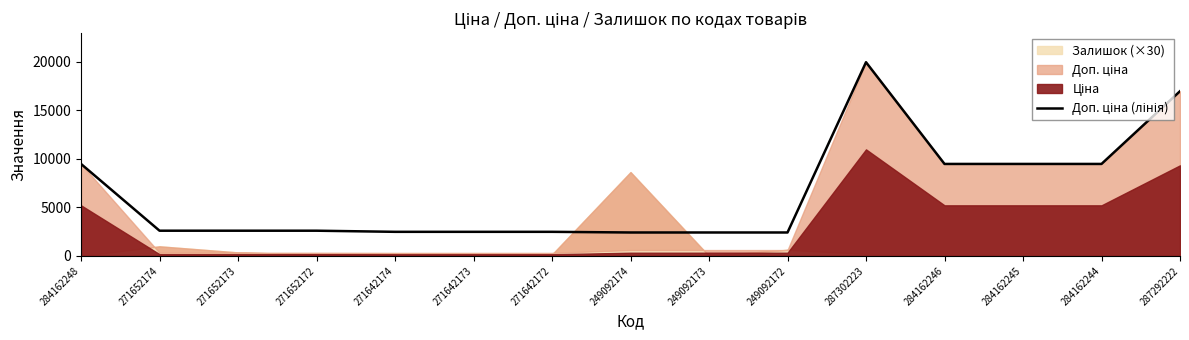

True or false: the data shows 9480.1 at 284162248.

True